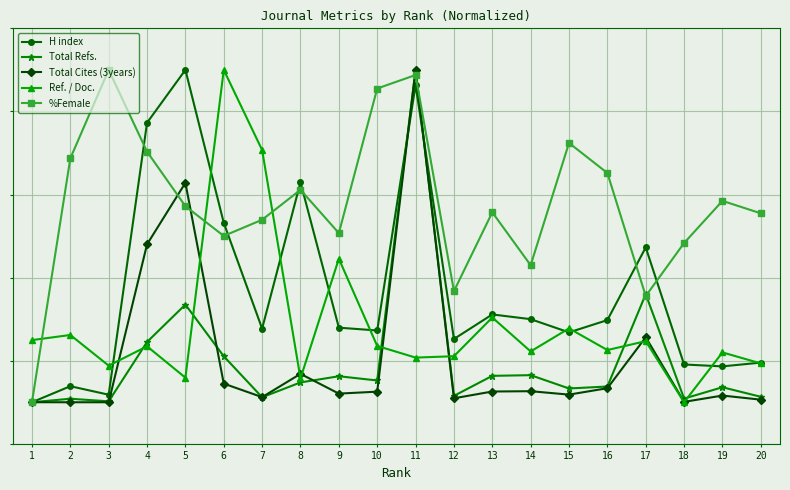

How many interior local valleys does the Ref. / Doc. series have?

7